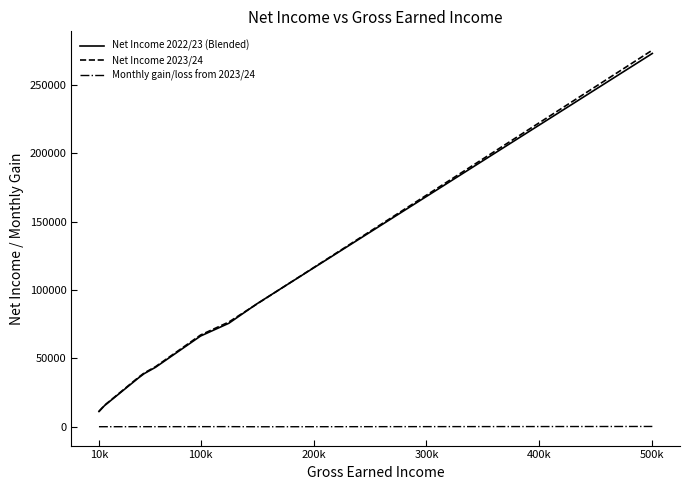

Which series has the largest range (max minus min)?

Net Income 2023/24